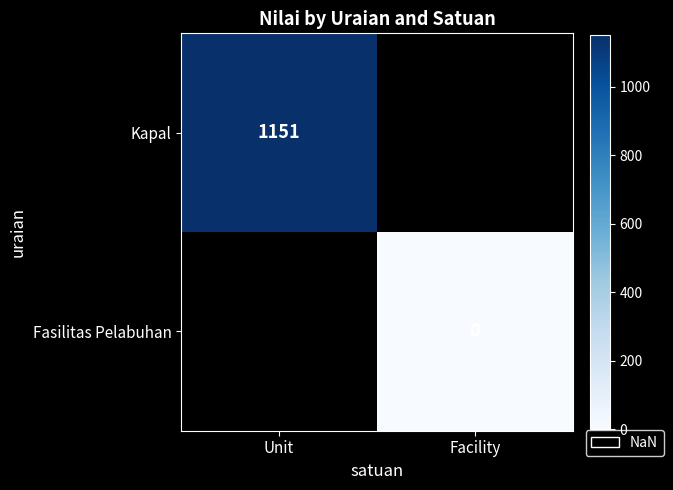

Which label corresponds to the smallest value in the chart?

Facility